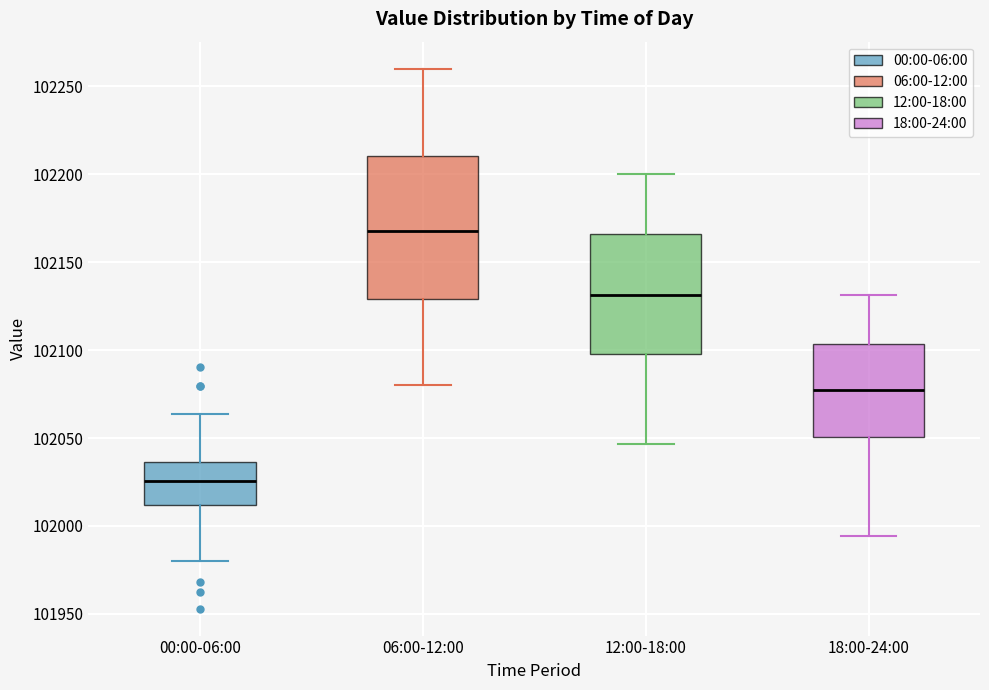

Reading left to right, read every box against the y-axis: the position of its median line, the range the box covers, and the ends of its whiskers. The values are not printed on the chart, so give them approximately, as read against the axis.

00:00-06:00: median 102025, box 102010 to 102035, whiskers 101980 to 102065
06:00-12:00: median 102170, box 102130 to 102210, whiskers 102080 to 102260
12:00-18:00: median 102130, box 102100 to 102165, whiskers 102045 to 102200
18:00-24:00: median 102075, box 102050 to 102105, whiskers 101995 to 102130